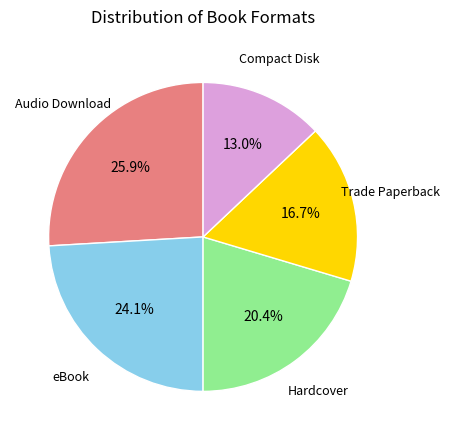

Does any single category account for the majority?

No